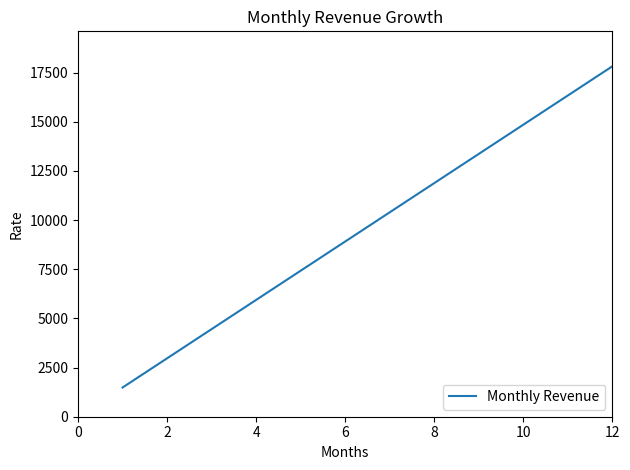

What is the difference between the maximum and minimum values?

16335